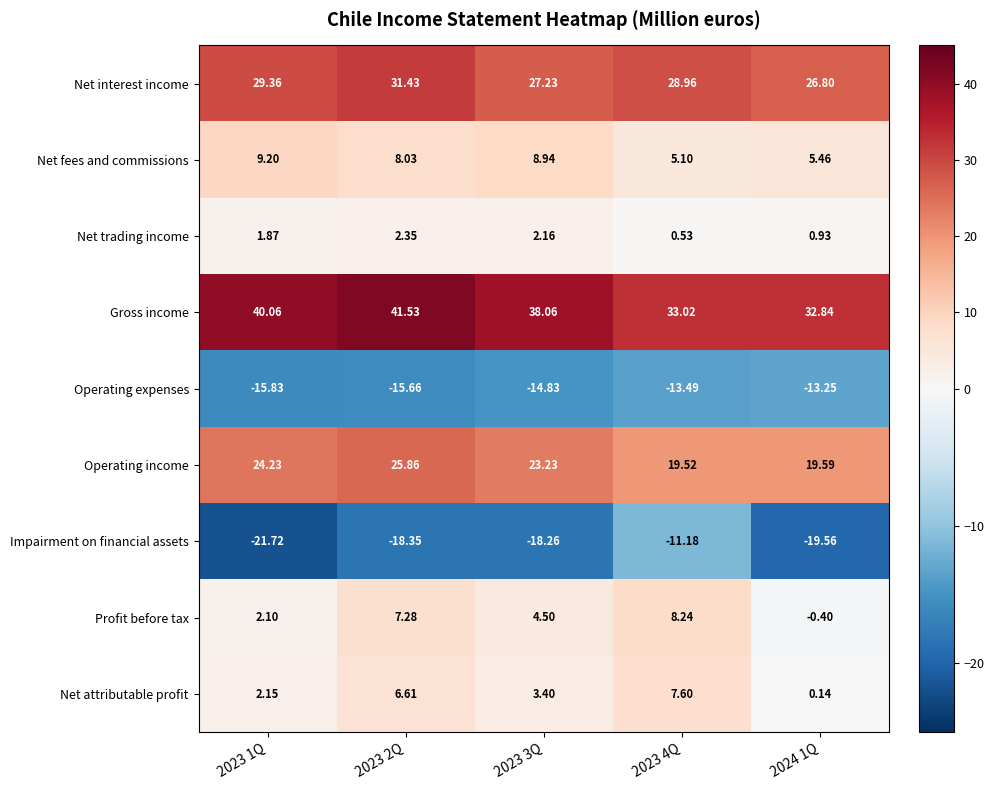

What is the smallest value displayed?

-21.7